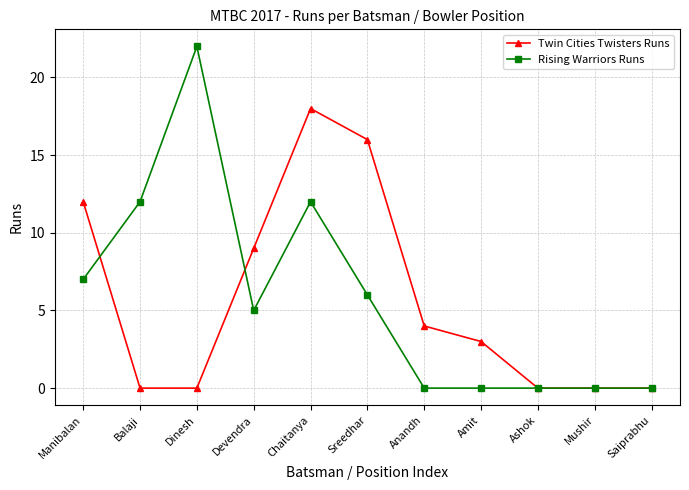

Where do Rising Warriors Runs and Twin Cities Twisters Runs first cross each other?

Manibalan and Balaji